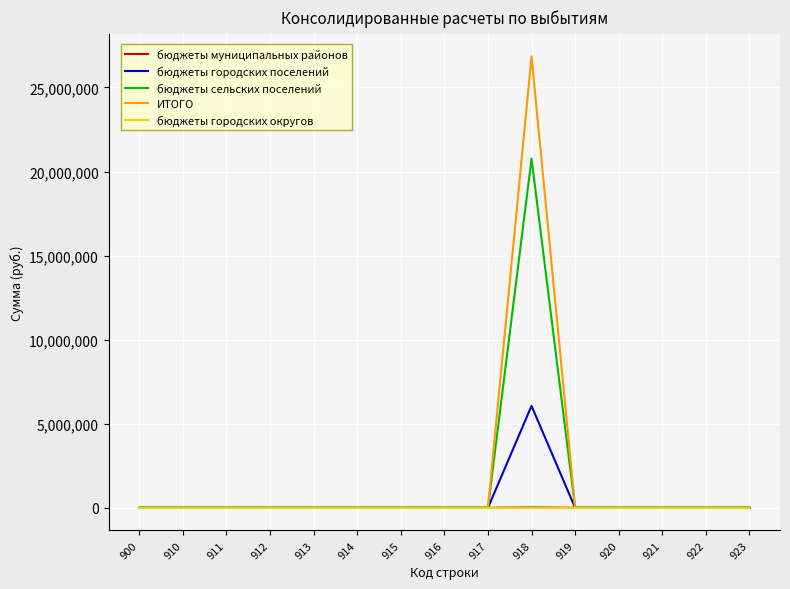

Does the chart have visible grid lines?

Yes